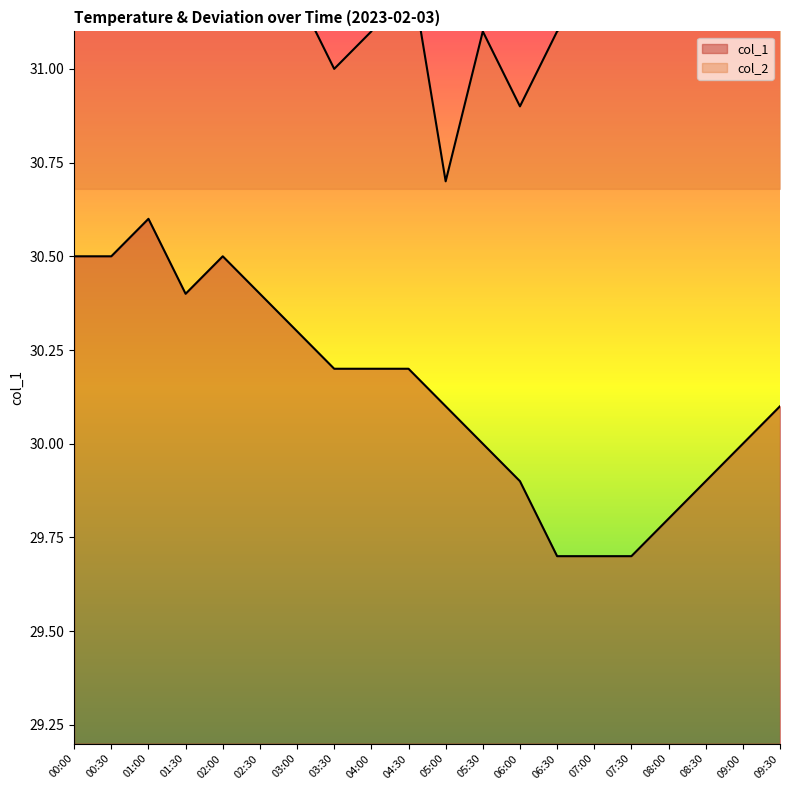

How many interior local peaks does the col_2 series have?

2